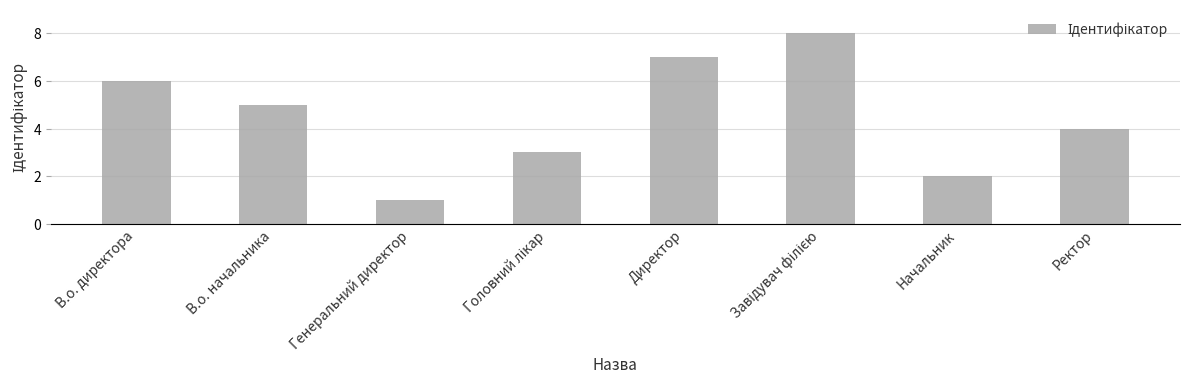

Which category has the lowest value across all series?

Генеральний директор